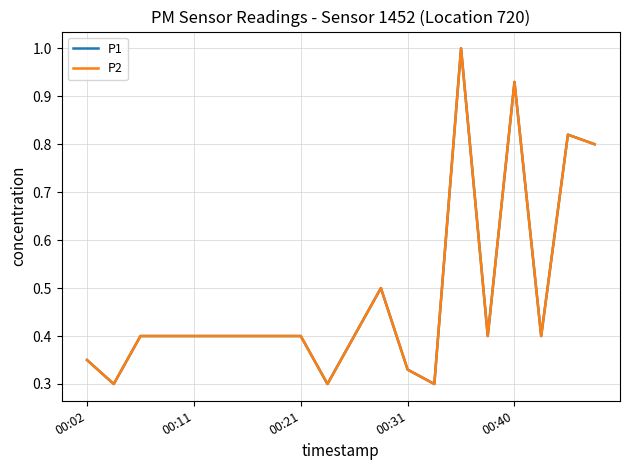

Does the chart have visible grid lines?

Yes